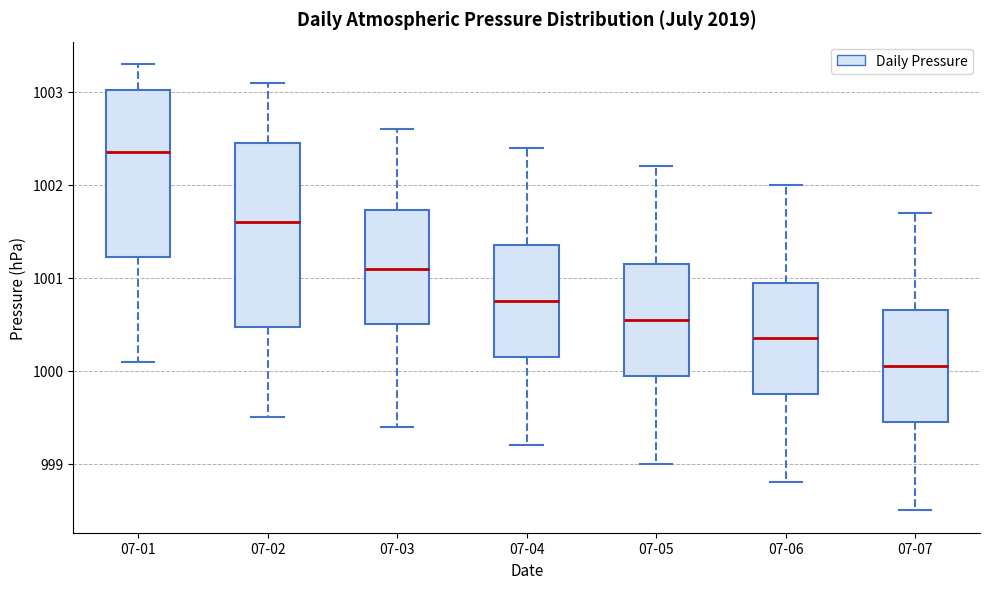

Where does the median line of the box for 07-01 sit on the y-axis? The values are not printed on the chart, so give them approximately, as read against the axis.

1002.4